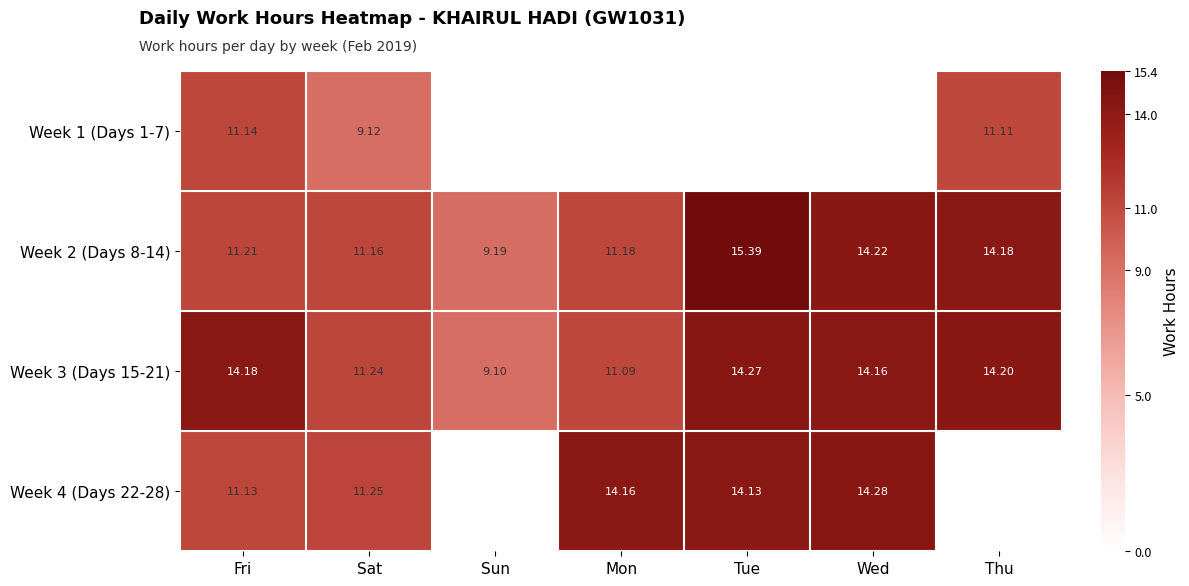

Is the value of Week 3 (Days 15-21) at Fri greater than the value of Week 4 (Days 22-28) at Fri?

Yes